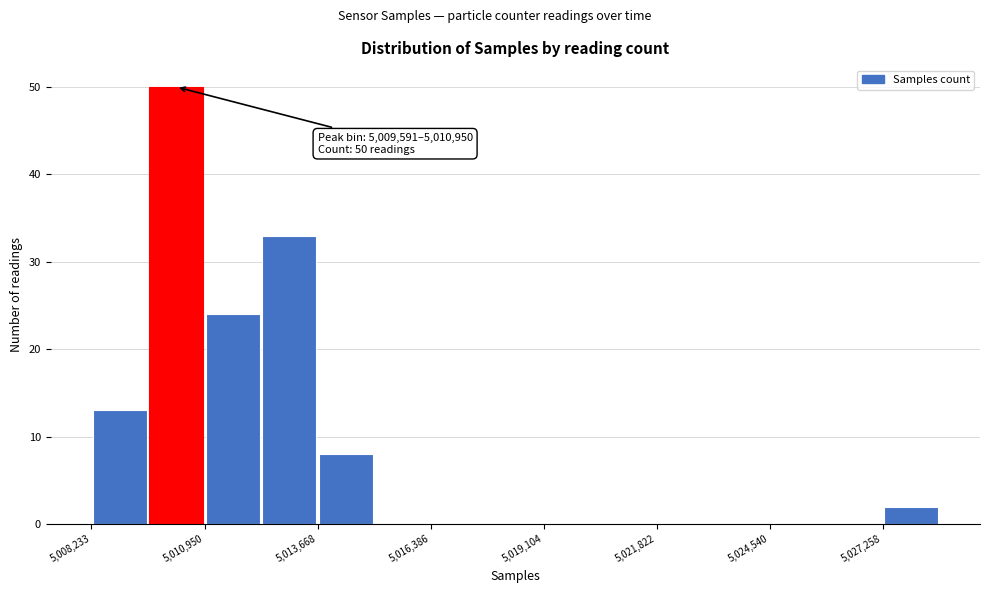

Around what value on the x-axis is the tallest bar? Give the approximate position of its centre, as read against the axis.

5010500